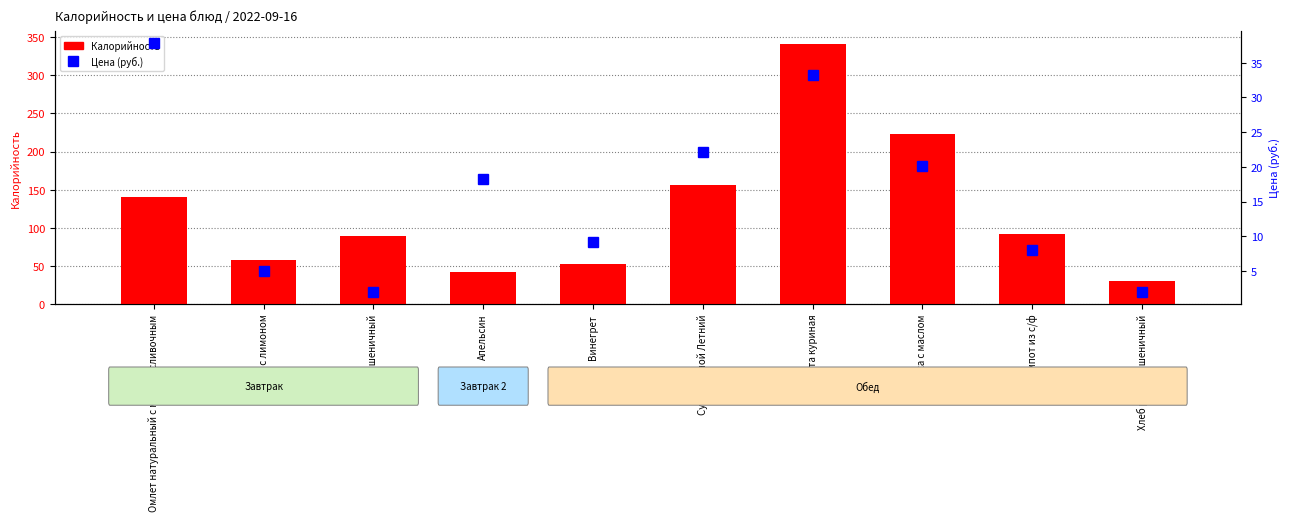

Between Хлеб пшеничный and Хлеб ржано-пшеничный, which is larger?

Хлеб пшеничный